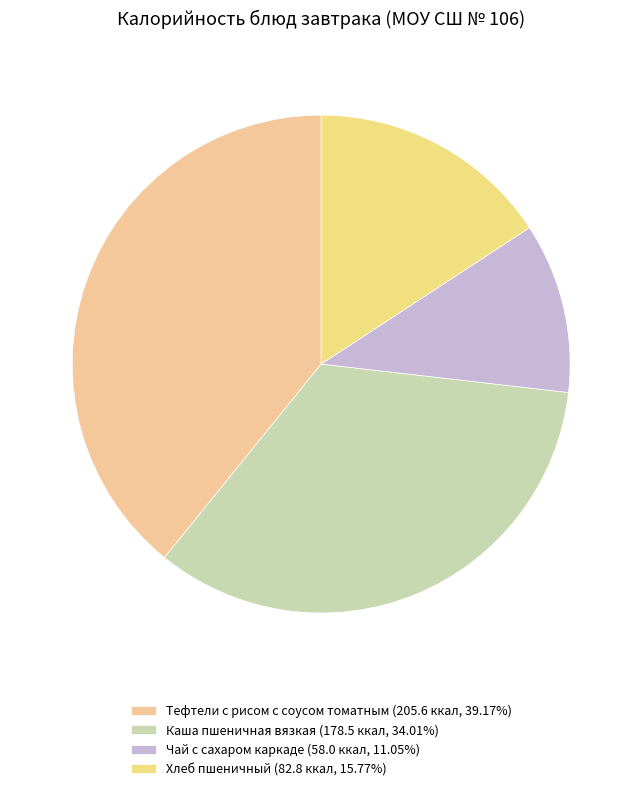

To the nearest percent, what is the combined percentage of Чай с сахаром каркаде and Тефтели с рисом с соусом томатным?

50%